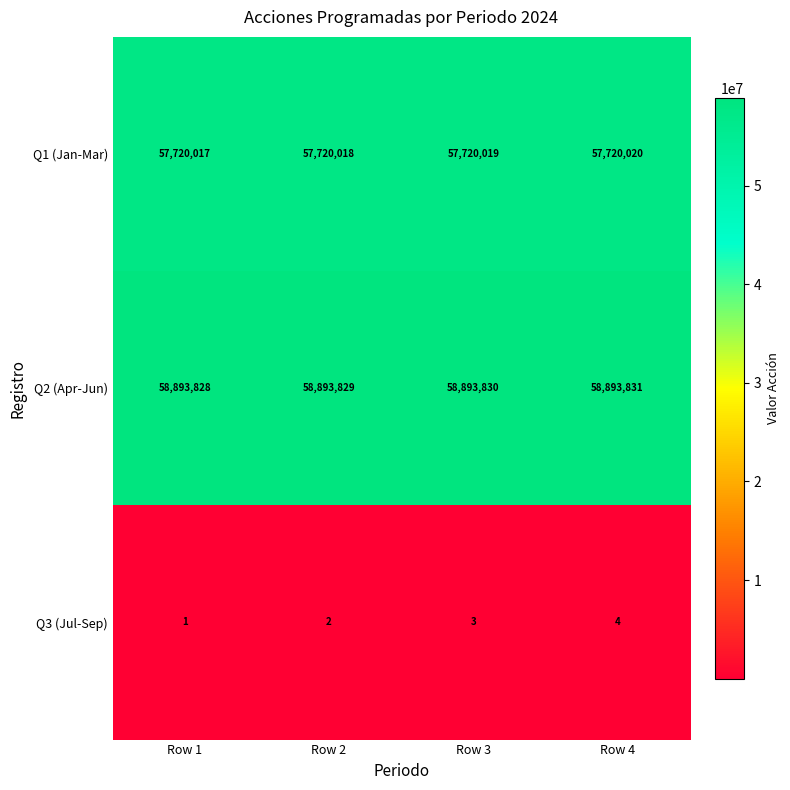

At how many categories does at least one series exceed 22404225?

4